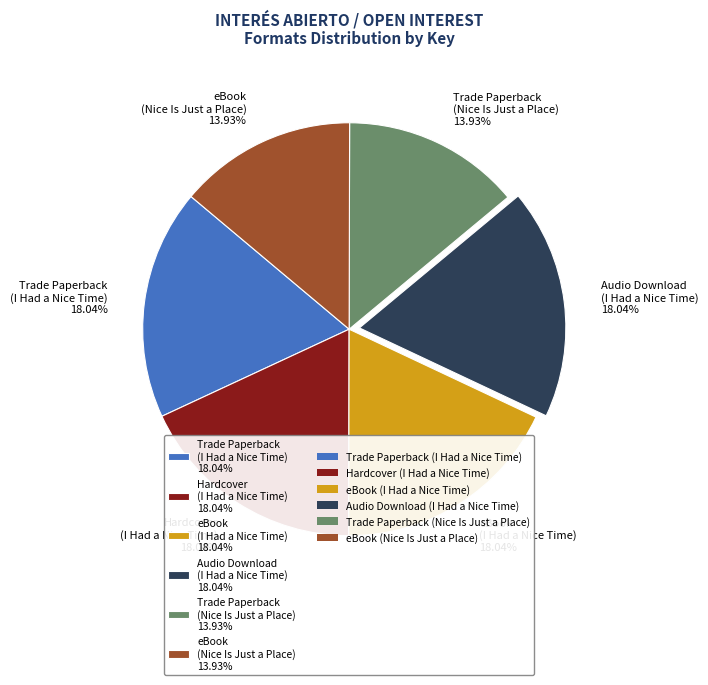

Does Audio Download (I Had a Nice Time) 18.04% represent more than half of the total?

No